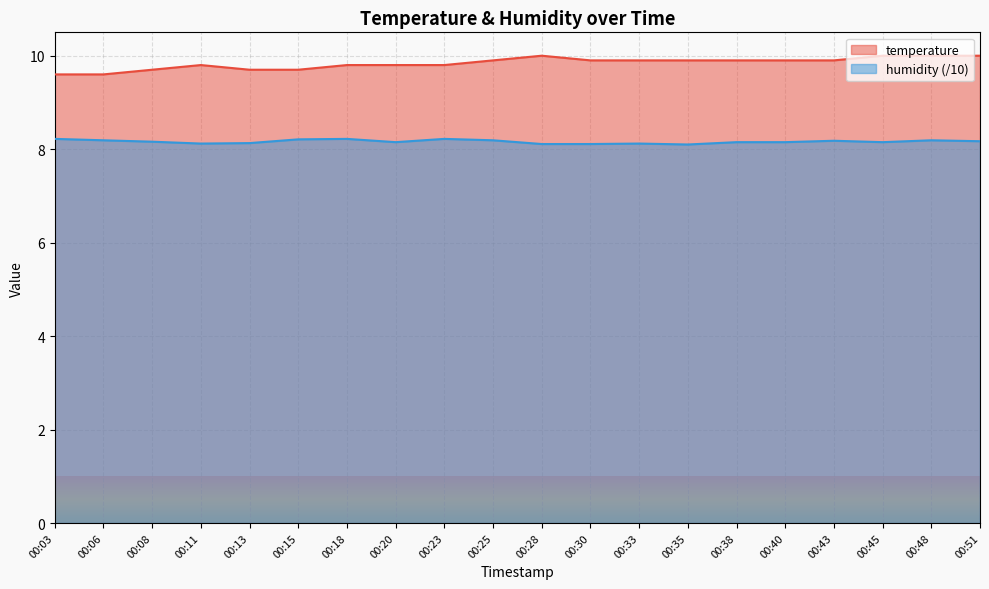

What is the difference between the highest and lowest values at 00:03?

1.4